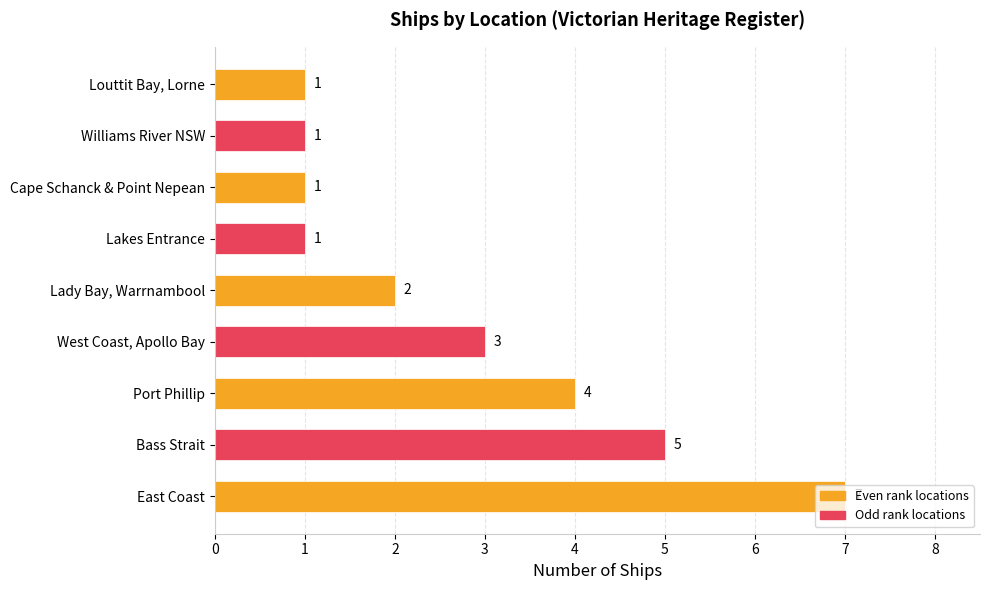

The value at Lakes Entrance is 1. True or false?

True